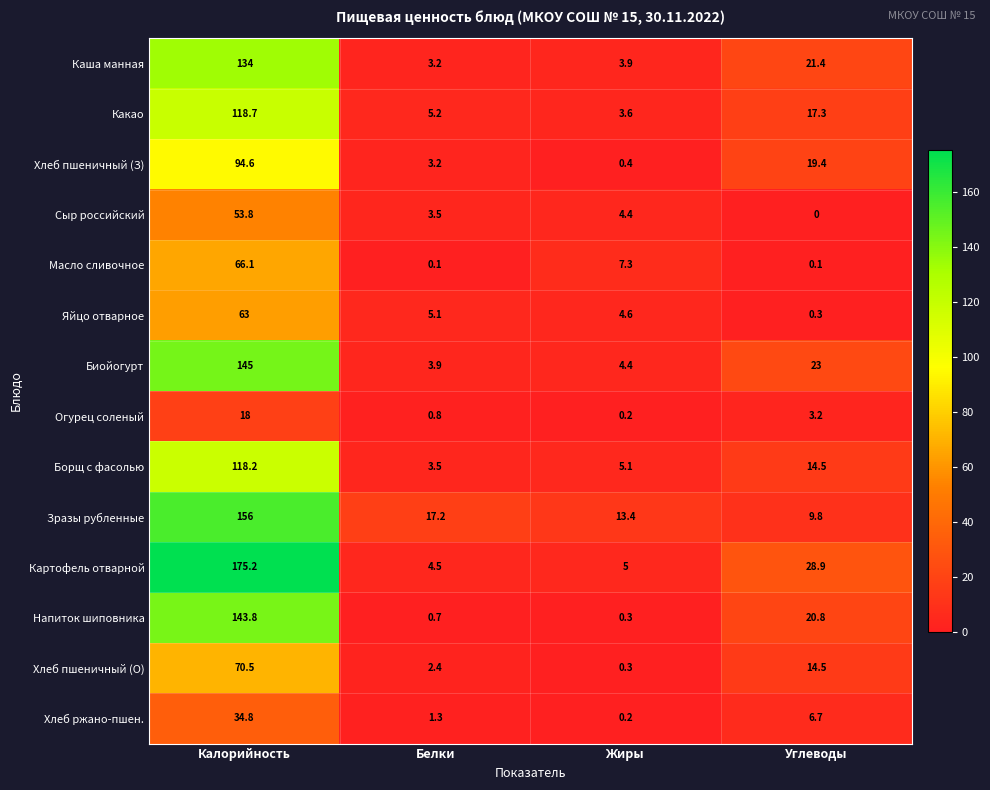

What is the difference between the maximum and minimum values in the Напиток шиповника series?

143.5